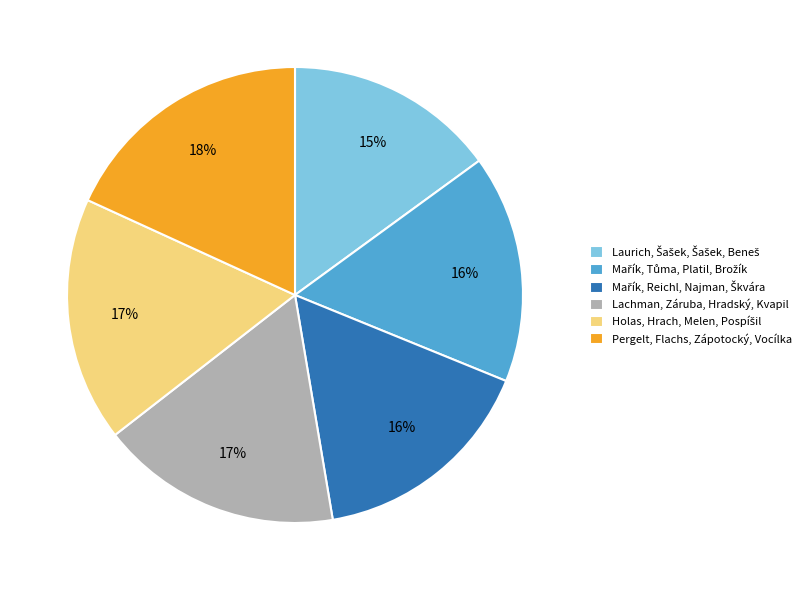

How many slices are in this pie chart?

6